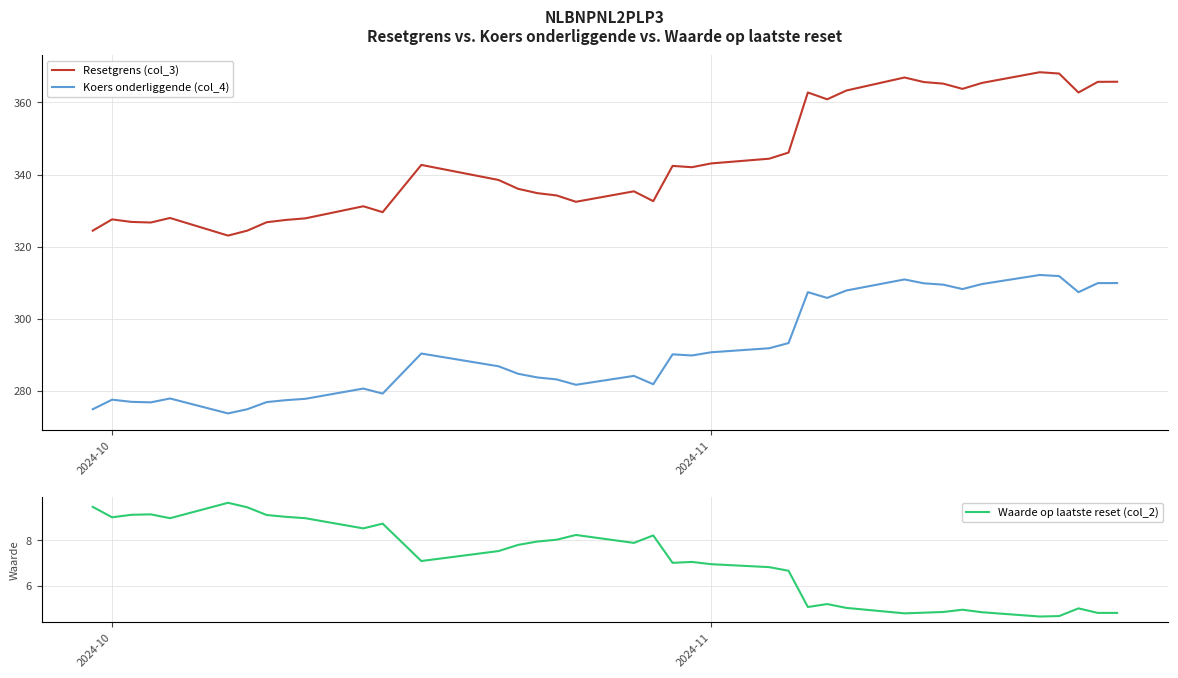

Is this an area chart (filled region under the line)?

No